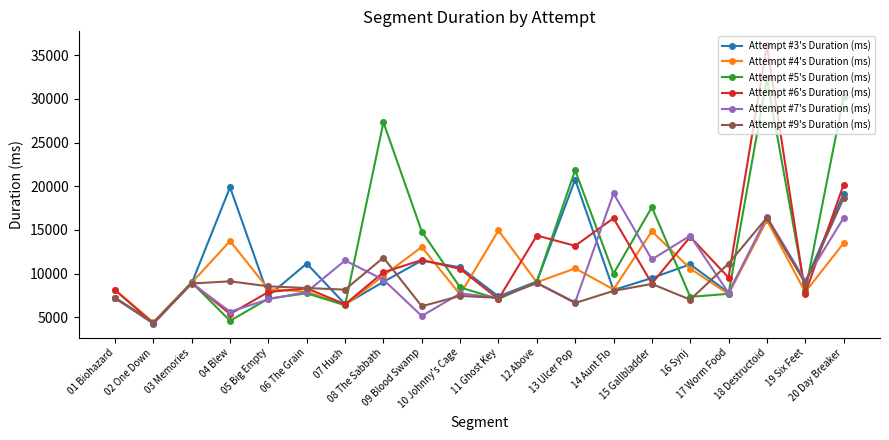

How many interior local valleys does the Attempt #5's Duration (ms) series have?

7